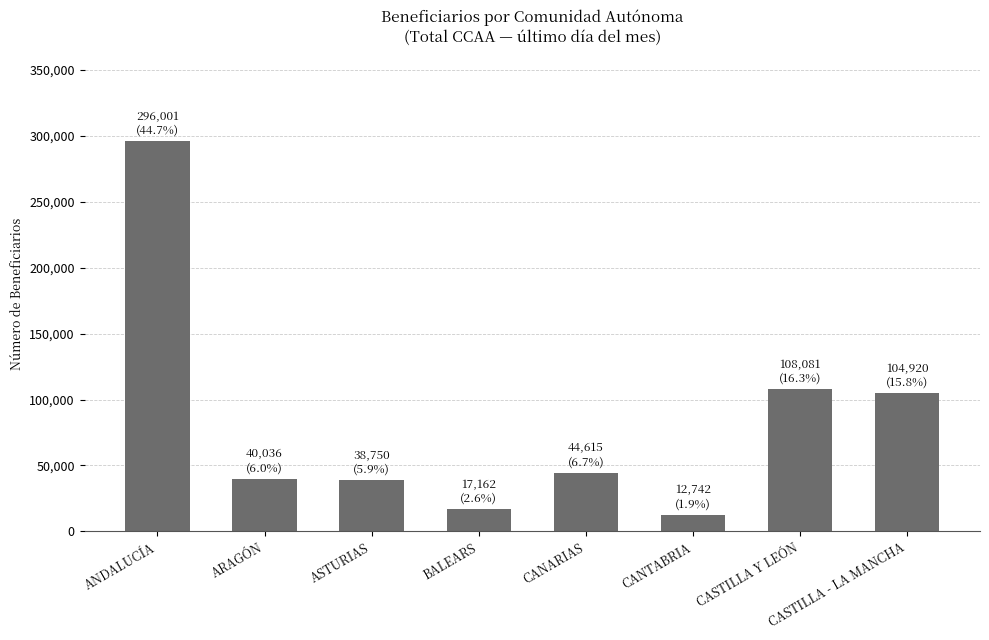

What position from the left is CANARIAS?

5